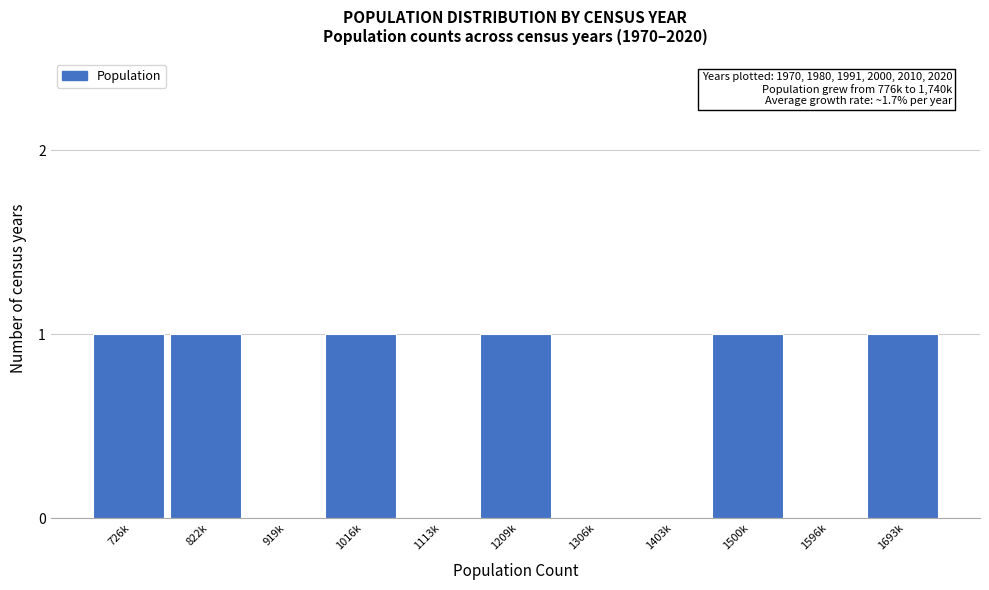

Reading left to right, transcribe all the data shown in this chart.

726k=1	822k=1	919k=0	1016k=1	1113k=0	1209k=1	1306k=0	1403k=0	1500k=1	1596k=0	1693k=1